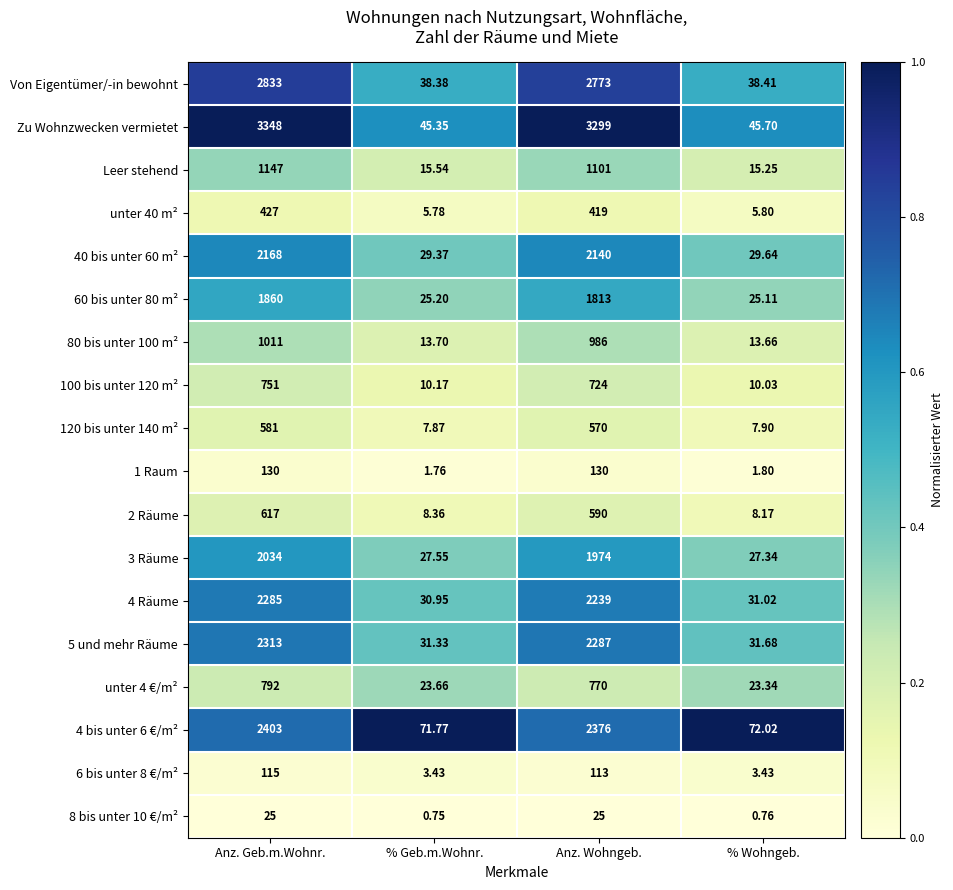

Where does the unter 40 m² series first go above 419?

Anz. Geb.m.Wohnr.